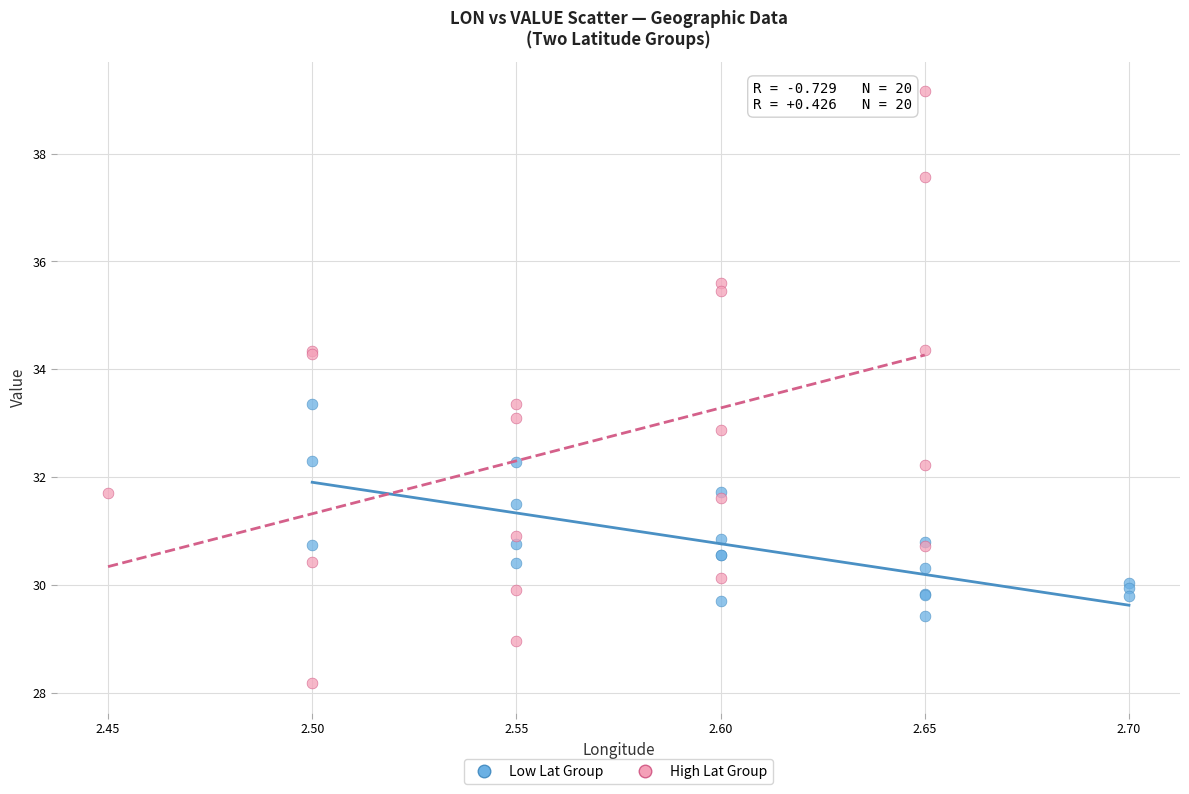

Which series has the widest spread of Y values?

High Lat Group